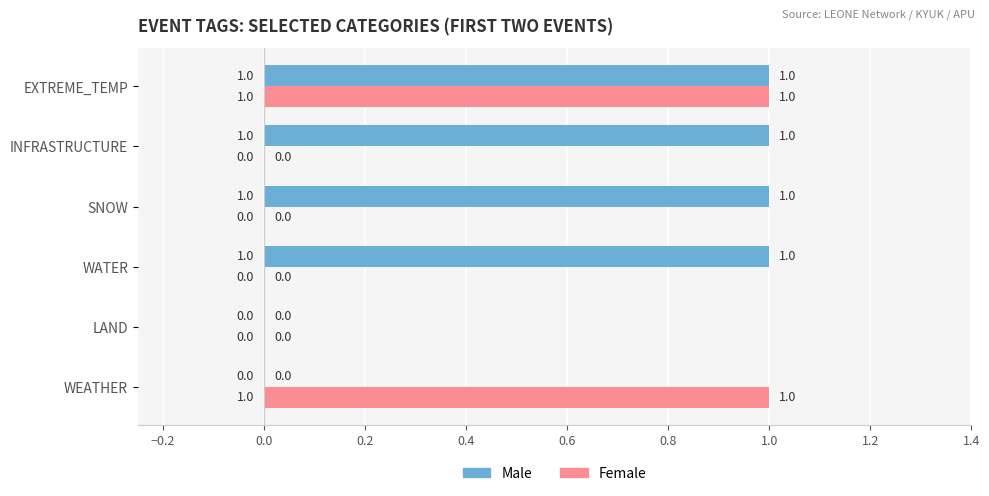

Which series has the largest total across all categories?

Male